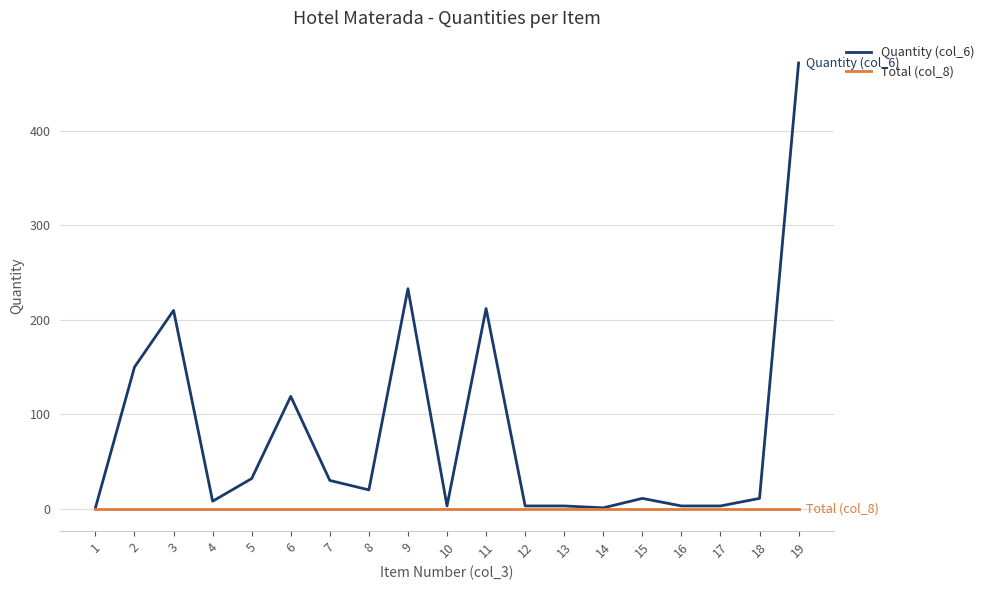

Rank the series by their maximum value, from lowest to highest.

Total (col_8), Quantity (col_6)